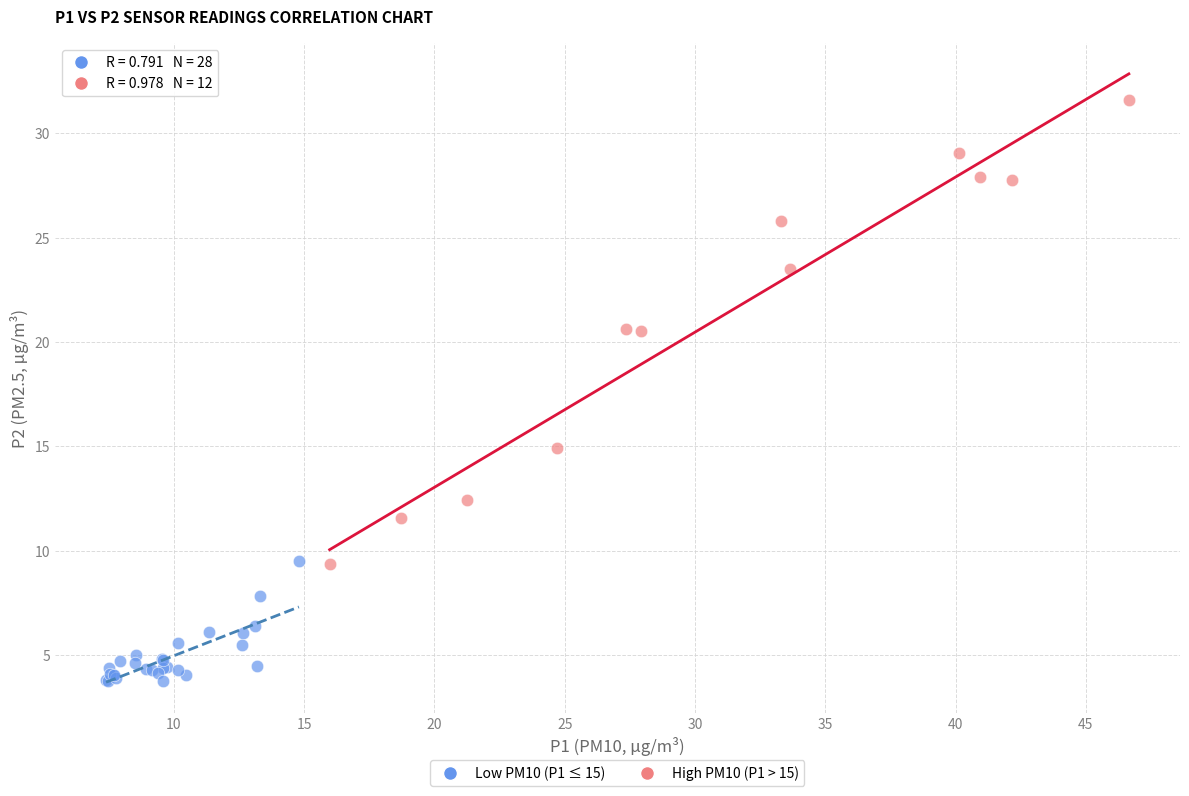

Which series contains the highest Y value?

High PM10 (P1 > 15)